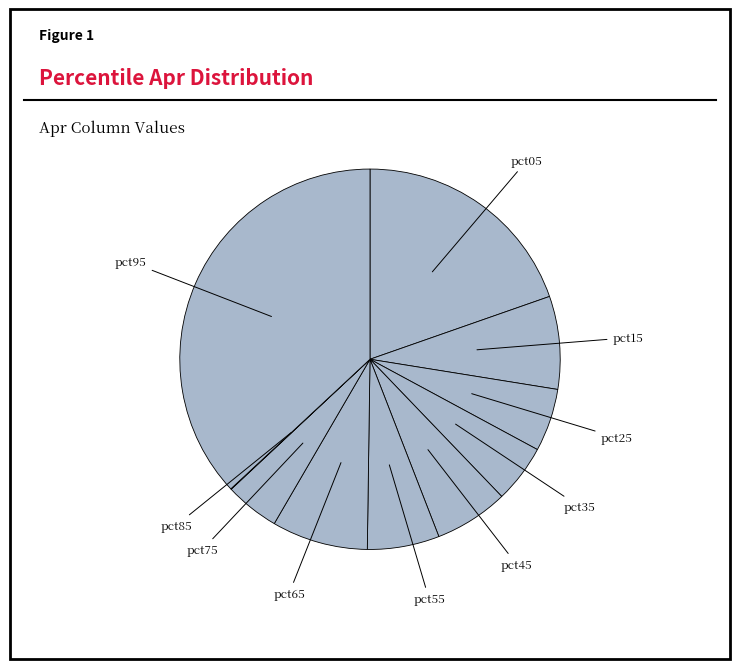

Which has a higher value, pct45 or pct25?

pct45